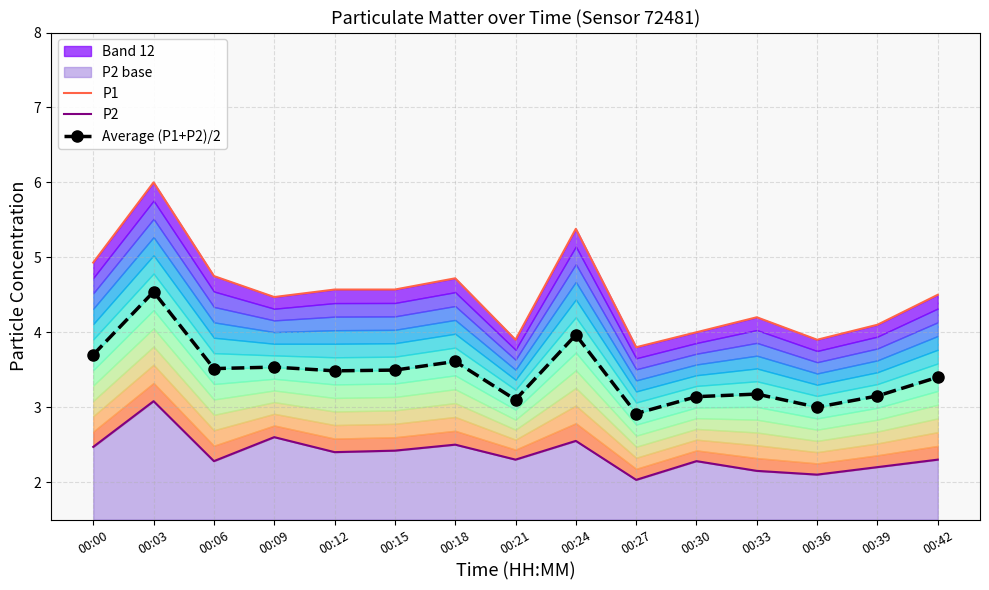

What is the value of the P1 point at the 2nd from the left?

6.0